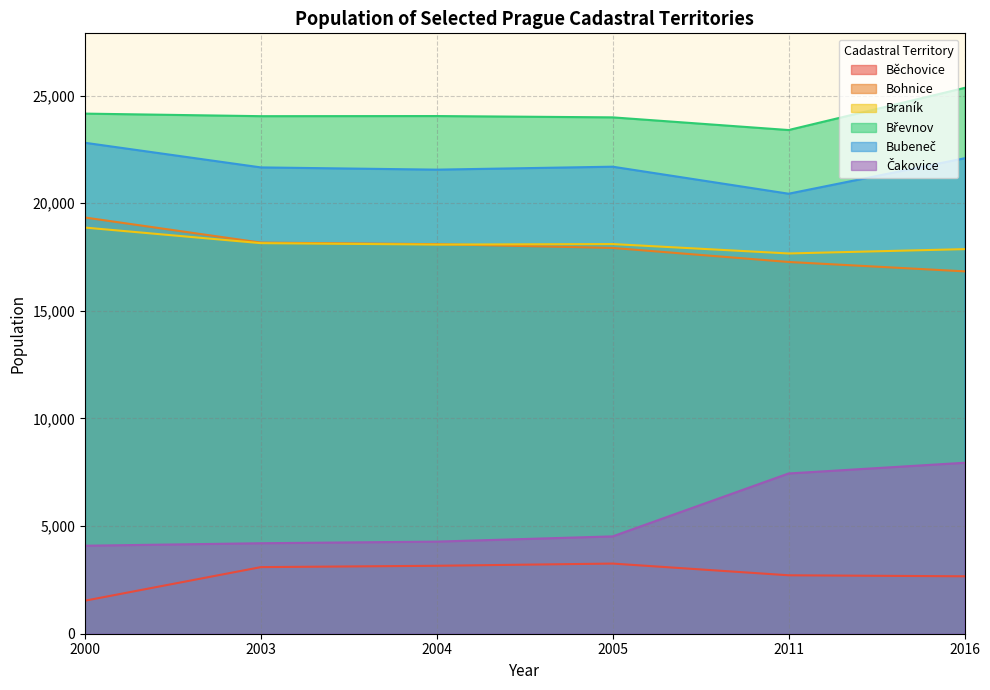

How many distinct data groups are displayed?

6